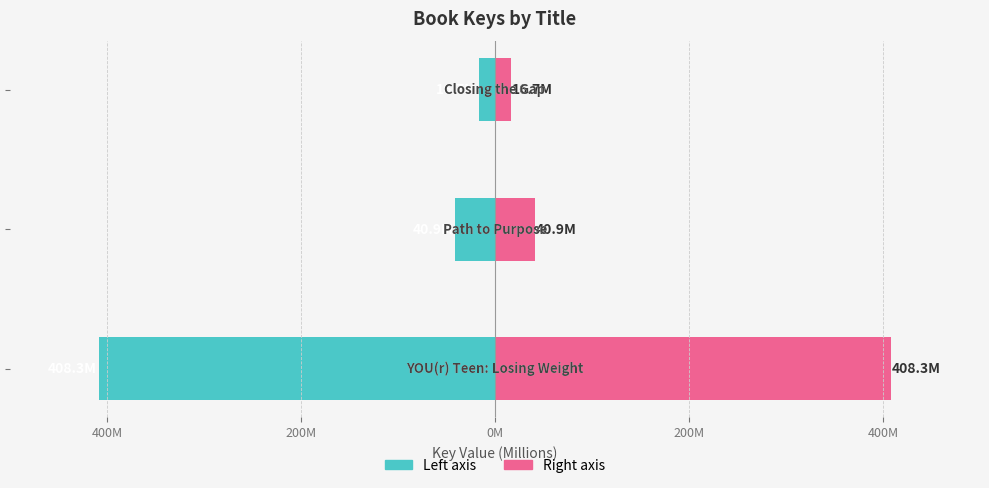

The value of Key (Right) at 400M is 408.3. True or false?

True